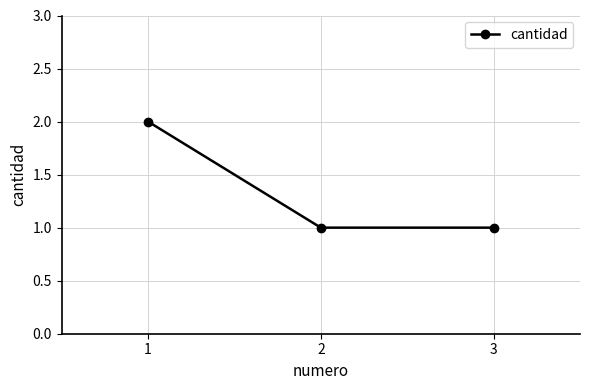

What is the difference between the values at 1 and 3?

1